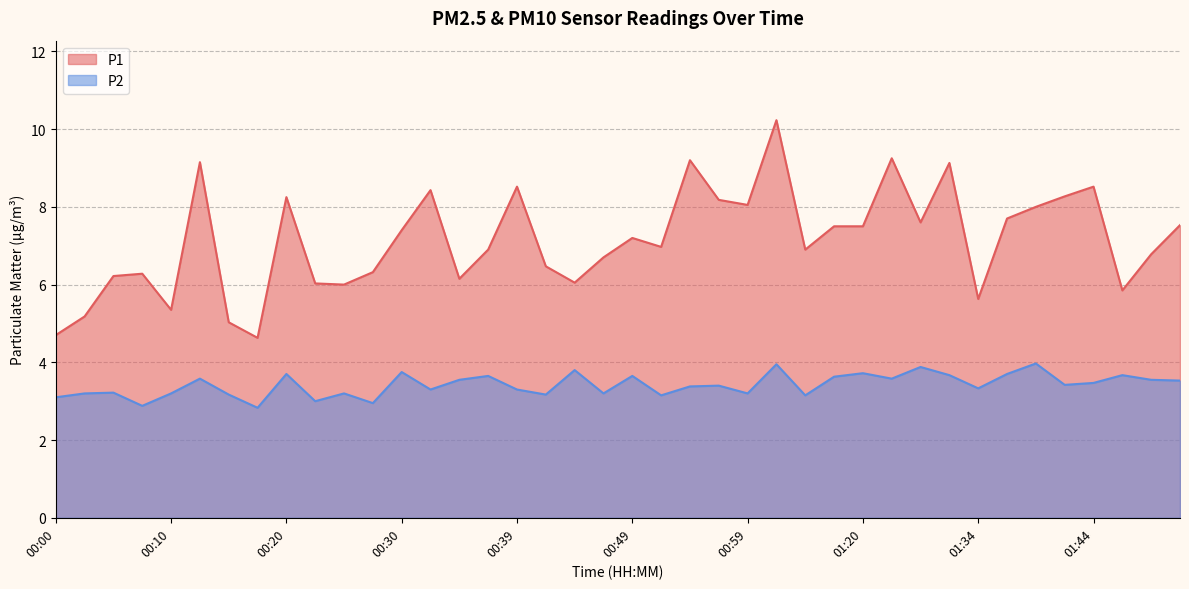

What are all the series names shown in the legend?

P1, P2